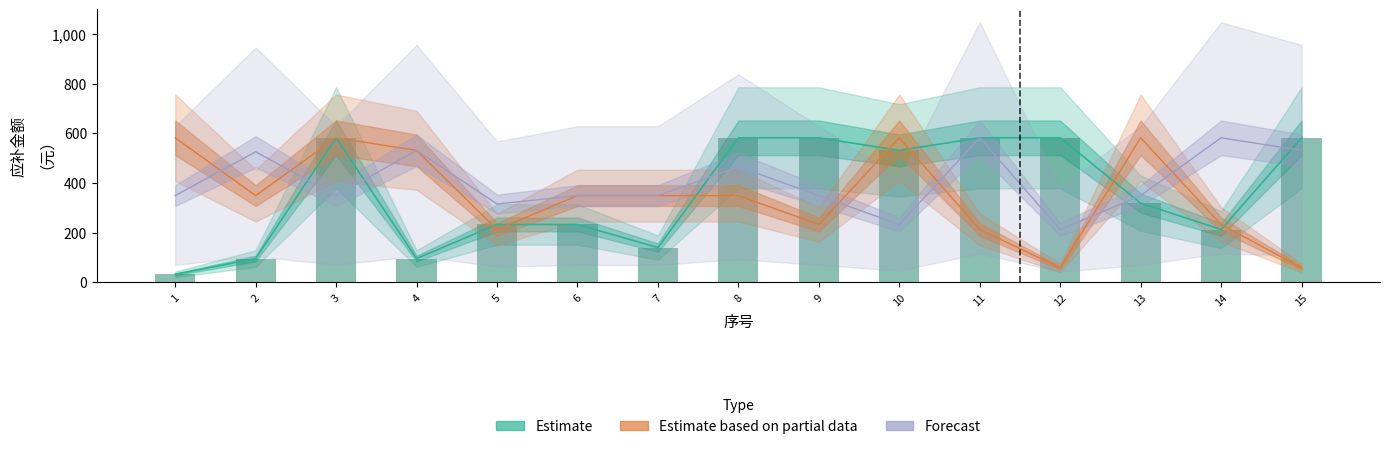

List the labels in order of Estimate value, largest first.

3, 8, 9, 11, 12, 15, 10, 13, 5, 6, 14, 7, 2, 4, 1